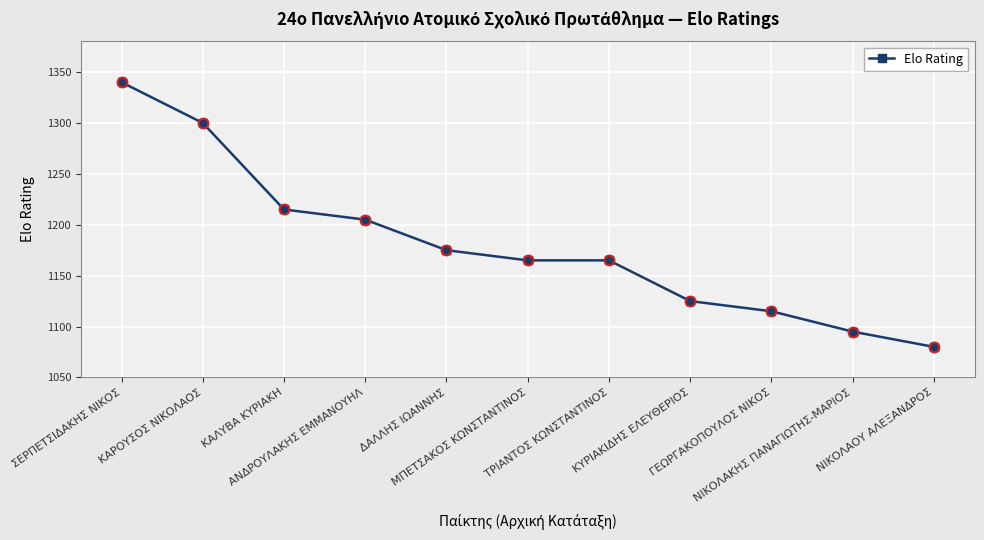

True or false: there are more than 1 points higher than both neighbors.

False